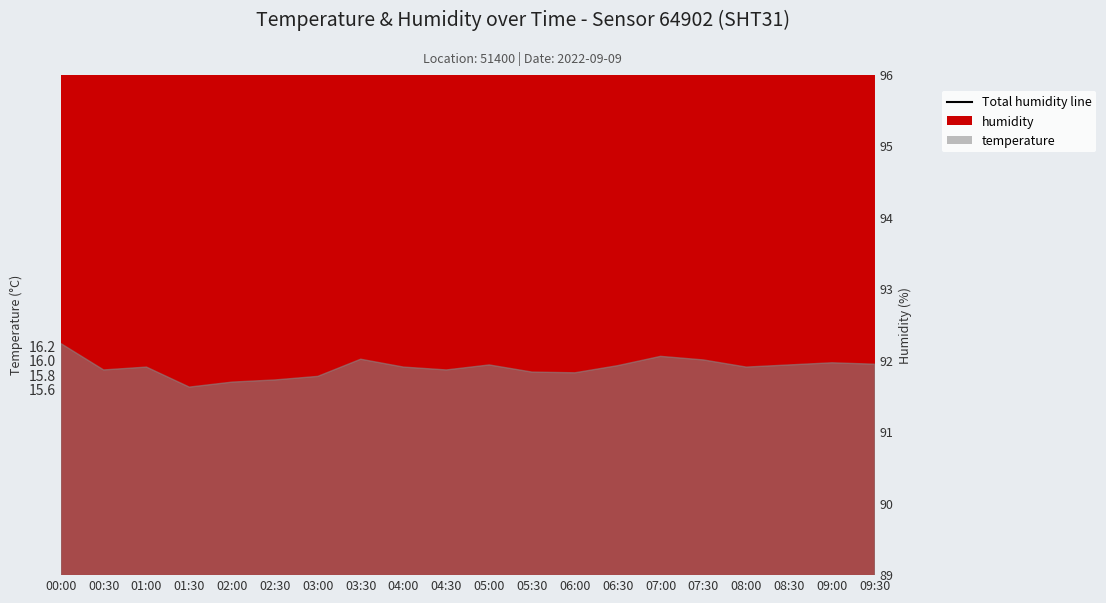

How many interior local valleys (lower than both neighbors) does the data have?

4